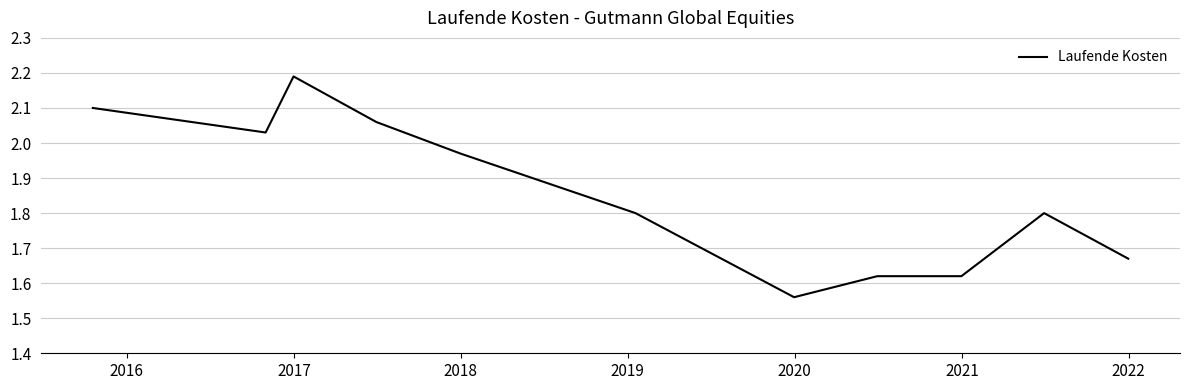

What is the difference between the maximum and minimum values?

0.6